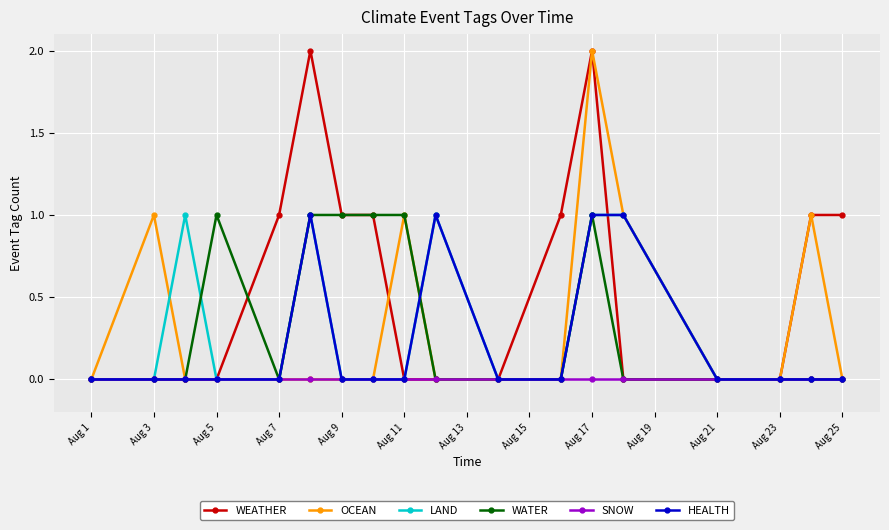

Reading right to left, what are all the values shown in this chart?

WEATHER: 1	1	0	0	0	2	1	0	0	0	1	1	2	1	0	0	0	0
OCEAN: 0	1	0	0	1	2	0	0	0	1	0	0	0	0	0	0	1	0
LAND: 0	0	0	0	1	1	0	0	1	0	0	0	1	0	0	1	0	0
WATER: 0	0	0	0	0	1	0	0	0	1	1	1	1	0	1	0	0	0
SNOW: 0	0	0	0	0	0	0	0	0	0	0	0	0	0	0	0	0	0
HEALTH: 0	0	0	0	1	1	0	0	1	0	0	0	1	0	0	0	0	0